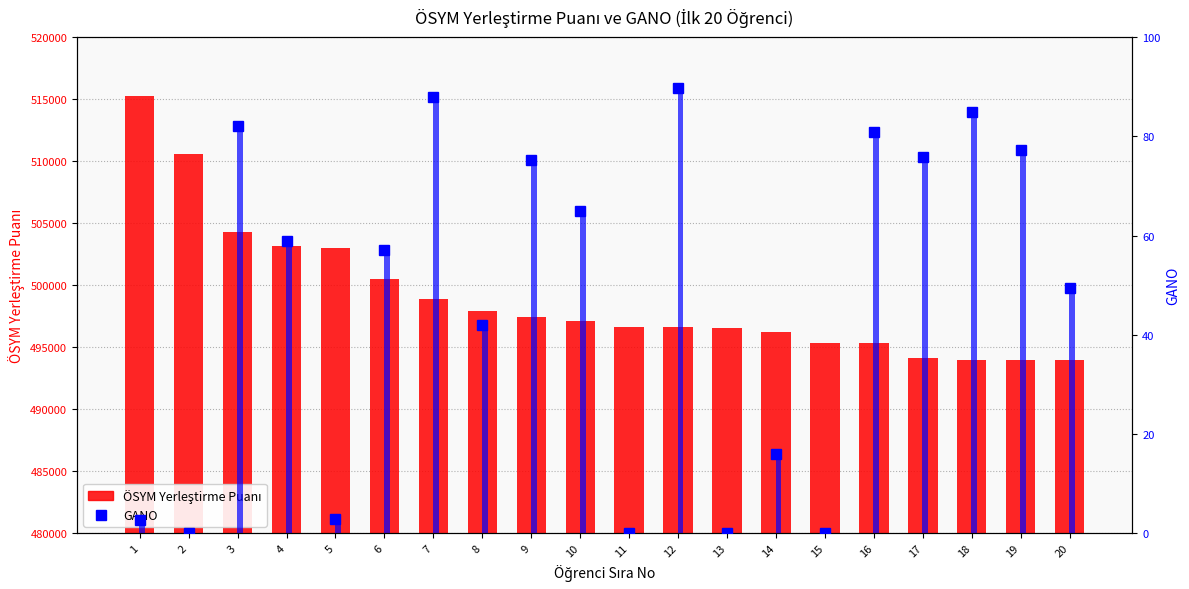

Reading left to right, extract all data points from this chart.

ÖSYM Yerleştirme Puanı: 515282.0	510571.0	504254.0	503167.0	502960.0	500471.0	498904.0	497886.0	497456.0	497090.0	496636.0	496610.0	496571.0	496194.0	495322.0	495305.0	494160.0	493999.0	493999.0	493929.0
GANO: 2.7	0.0	82.0	58.9	2.8	57.1	87.9	41.9	75.3	64.8	0.0	89.7	0.0	16.0	0.0	80.8	75.8	84.8	77.2	49.4